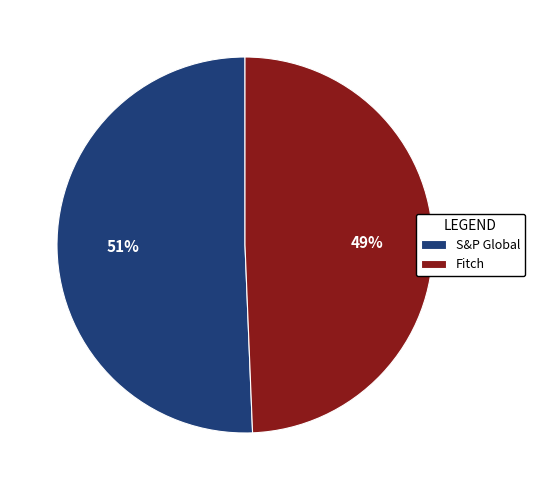

To the nearest percent, what is the combined percentage of Fitch and S&P Global?

100%